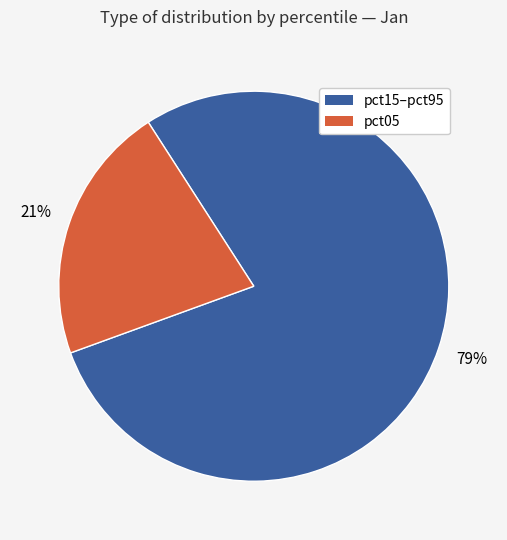

Is there any slice that represents more than half of the pie?

Yes